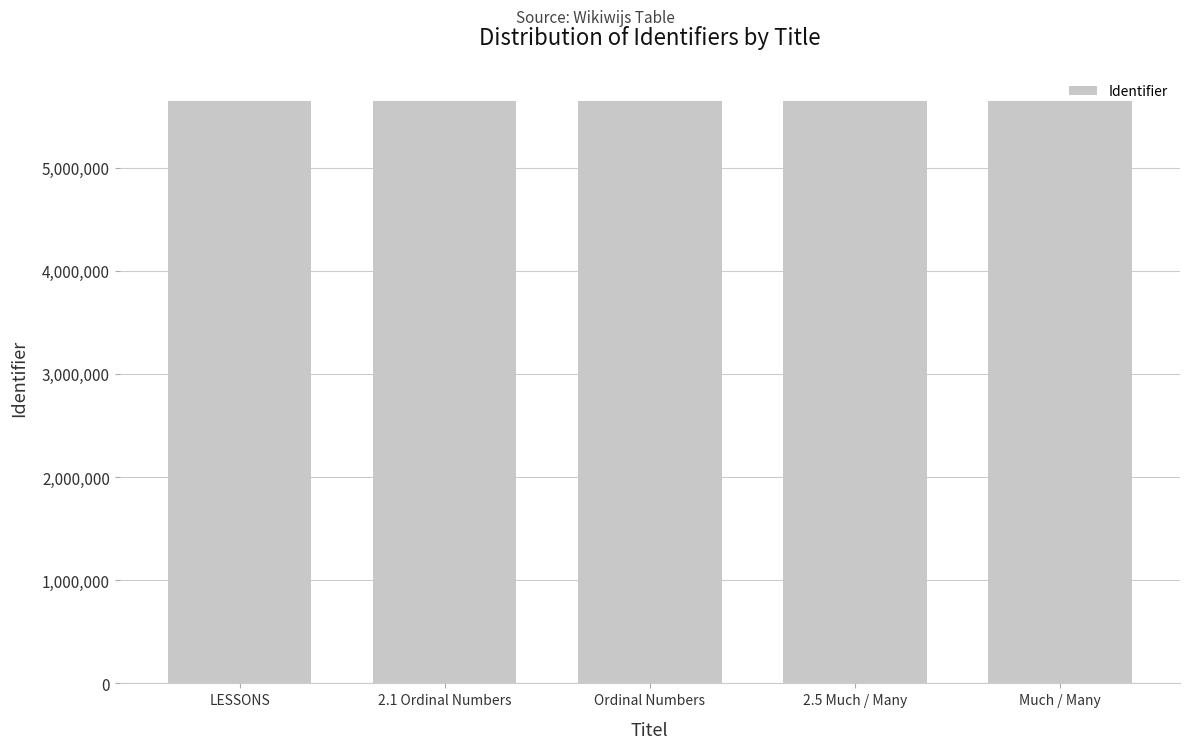

What is the change in value from Ordinal Numbers to 2.5 Much / Many?

+1